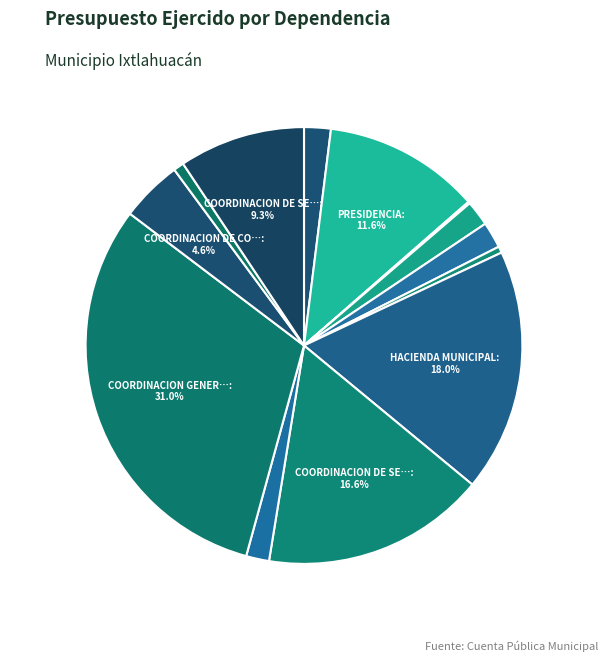

Which slice is the smallest?

CONTRALORIA